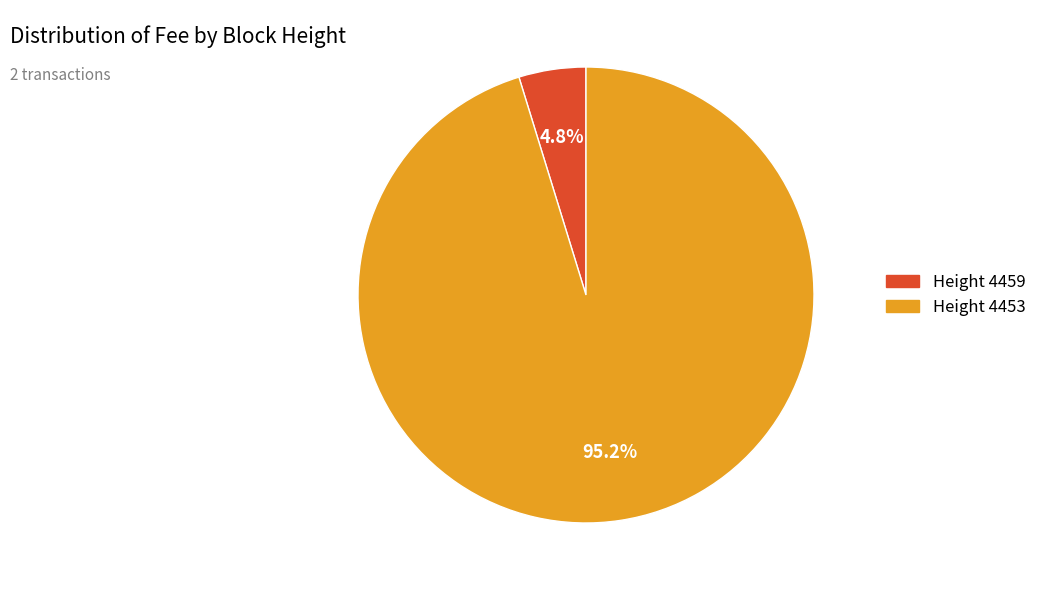

Count the number of slices in the pie.

2